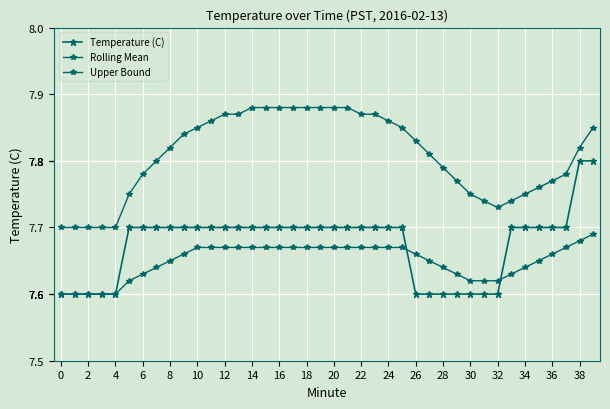

True or false: Rolling Mean has more than 1 interior local peaks.

False